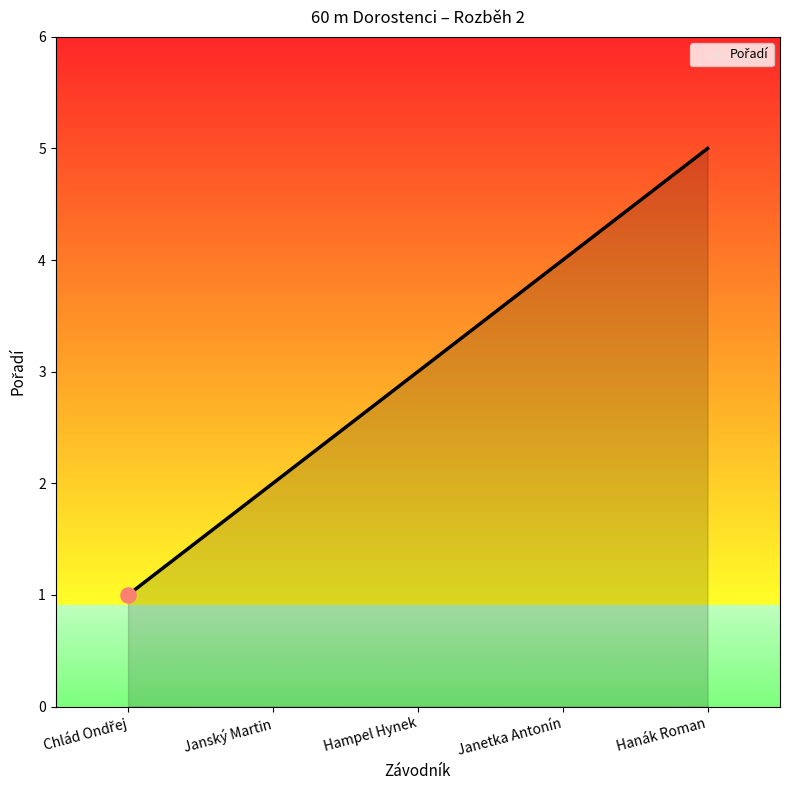

Between Janetka Antonín and Janský Martin, which is larger?

Janetka Antonín